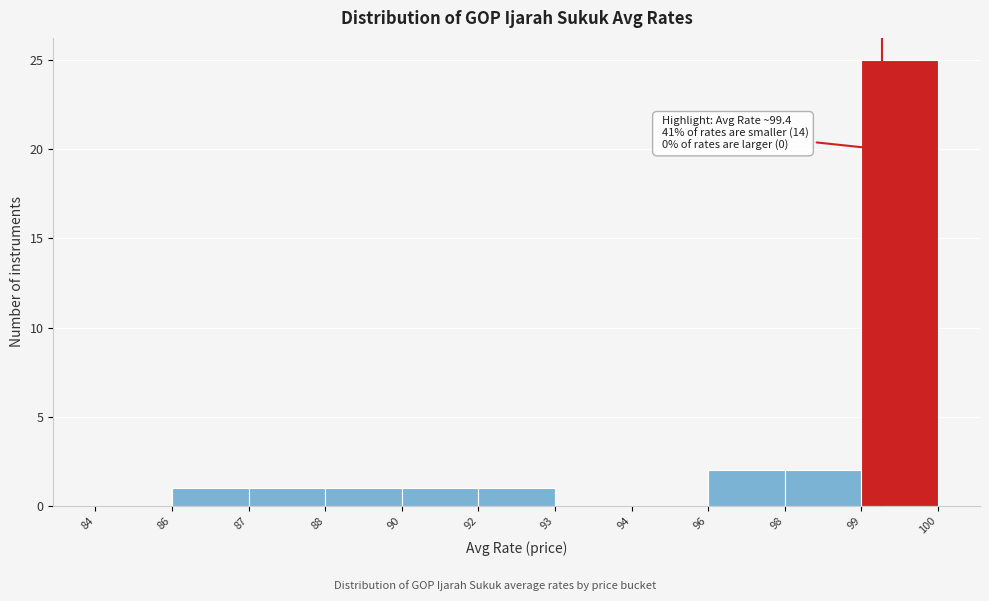

Reading right to left, what are all the values shown in this chart?

99=25	98=2	96=2	94=0	93=0	92=1	90=1	88=1	87=1	86=1	84=0